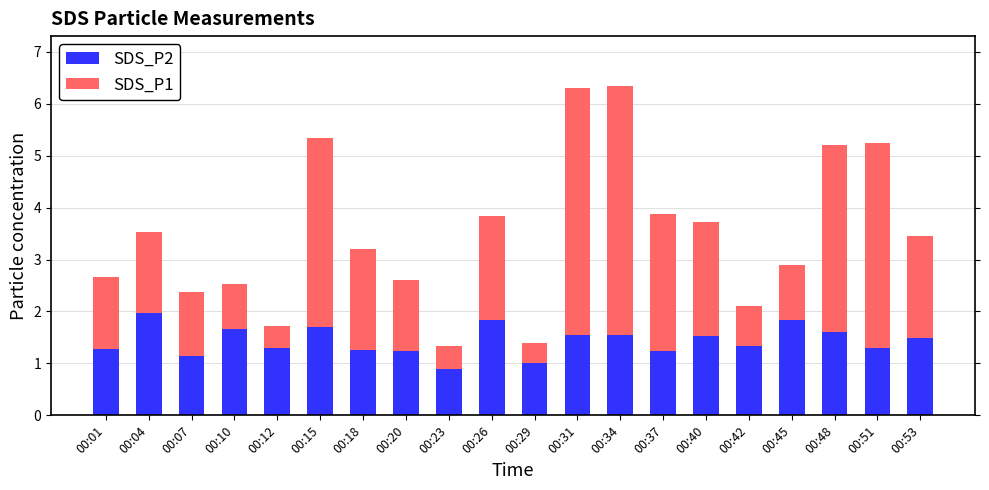

What is the difference between the maximum and minimum values in the SDS_P2 series?

1.1